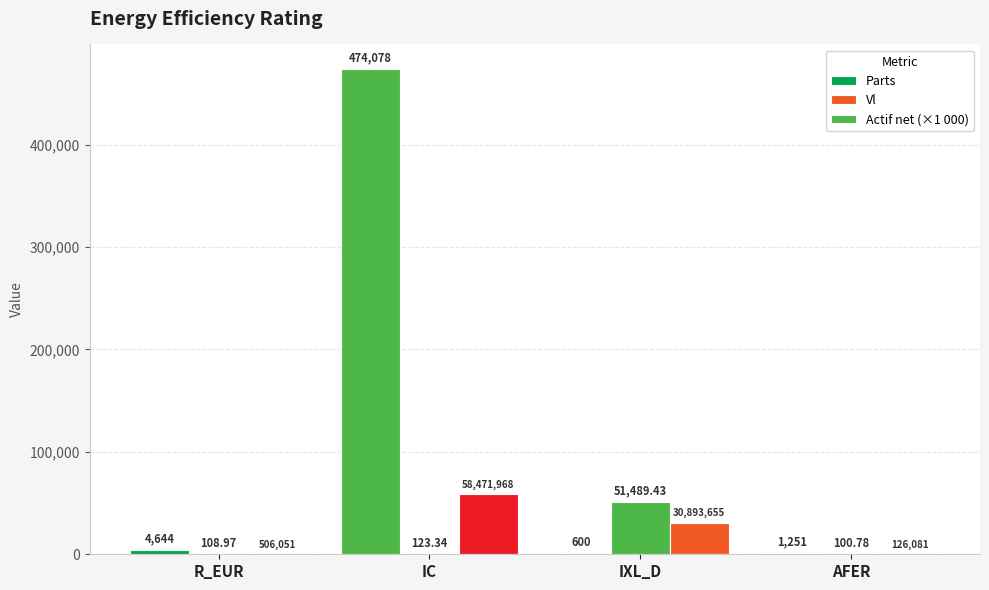

Which series has the largest range (max minus min)?

Parts